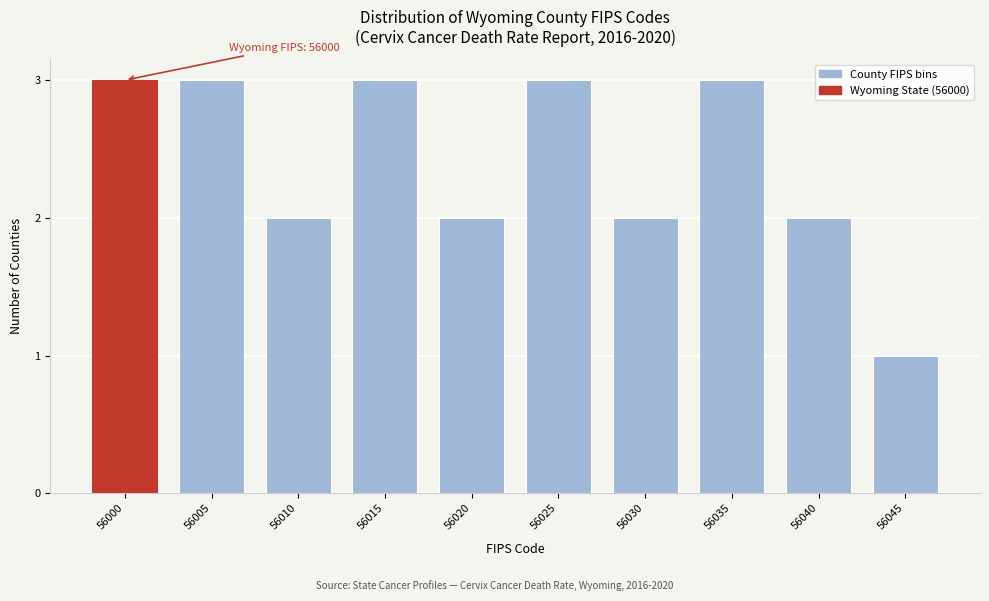

Reading left to right, transcribe all the data shown in this chart.

3	3	2	3	2	3	2	3	2	1